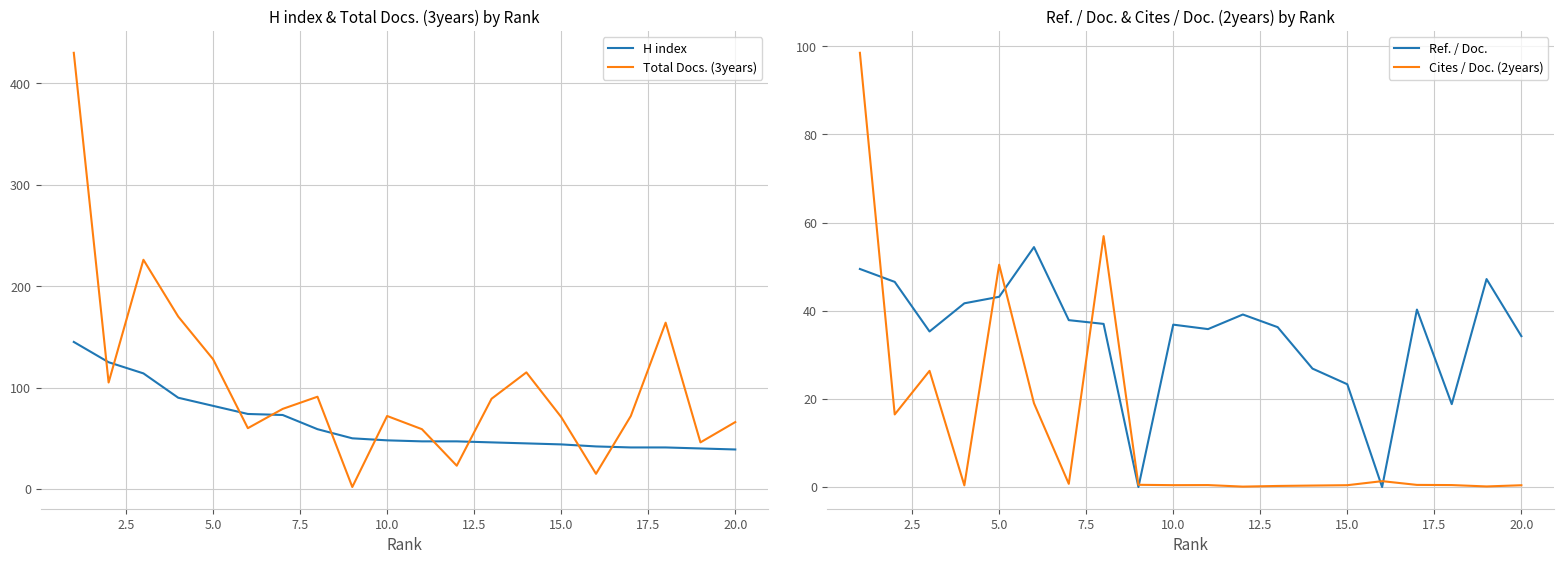

What is the sum of all Cites / Doc. (2years) values?

273.9